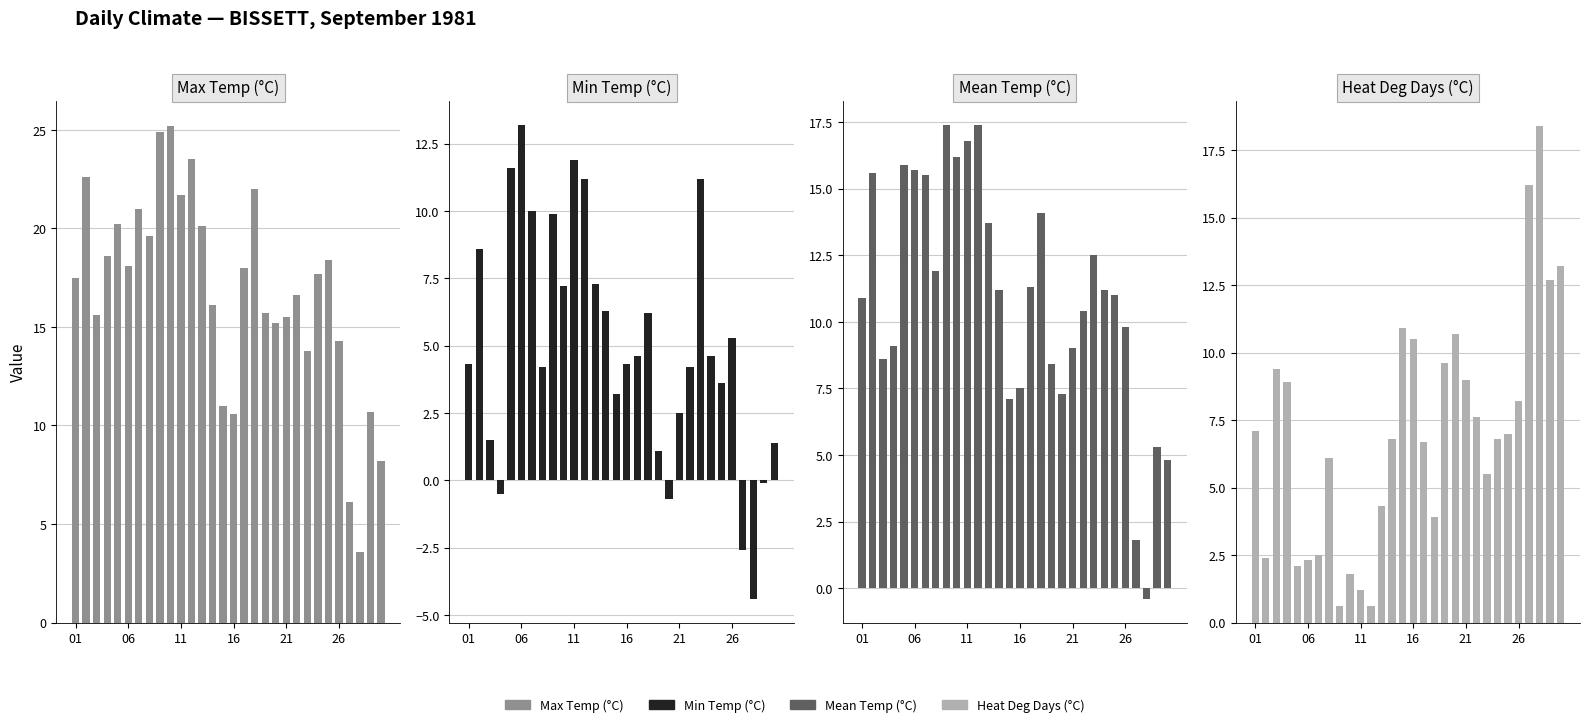

Are the bars grouped side by side (vs. stacked)?

Yes